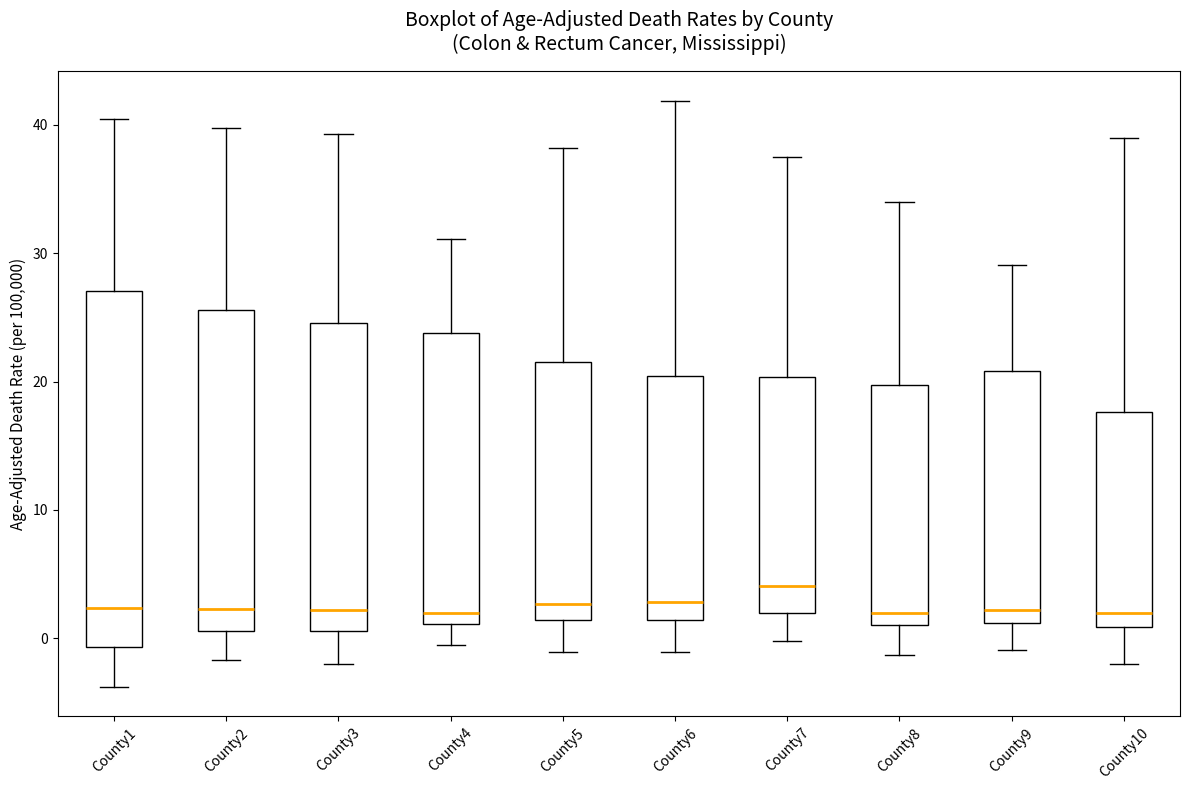

Where does the upper whisker of the box for County3 end on the y-axis? The values are not printed on the chart, so give them approximately, as read against the axis.

39